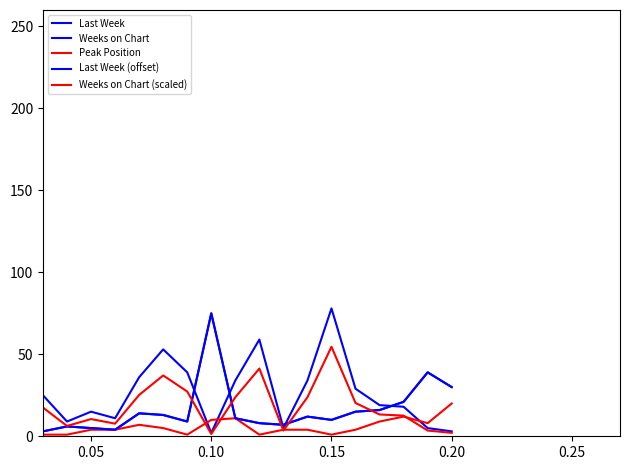

Does the chart display data point markers on the line(s)?

No